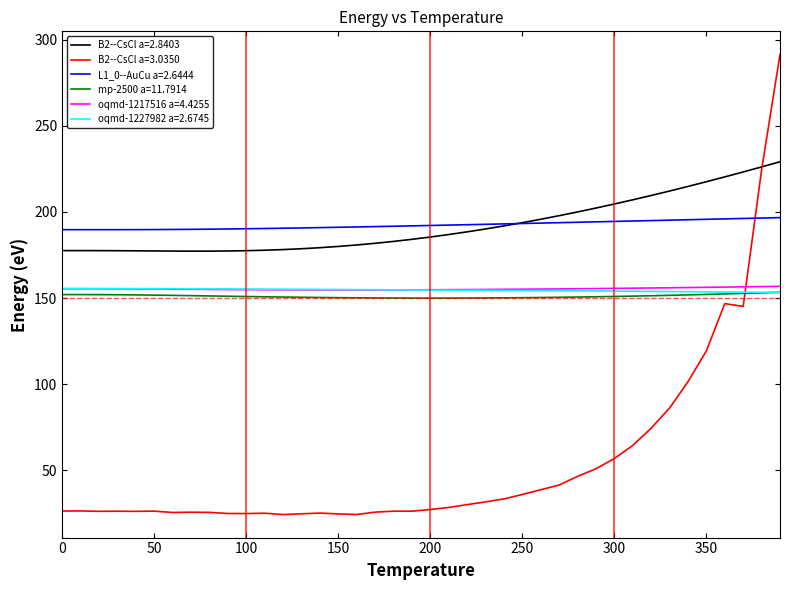

How many intersections are there between B2--CsCl a=3.0350 and L1_0--AuCu a=2.6444?

1